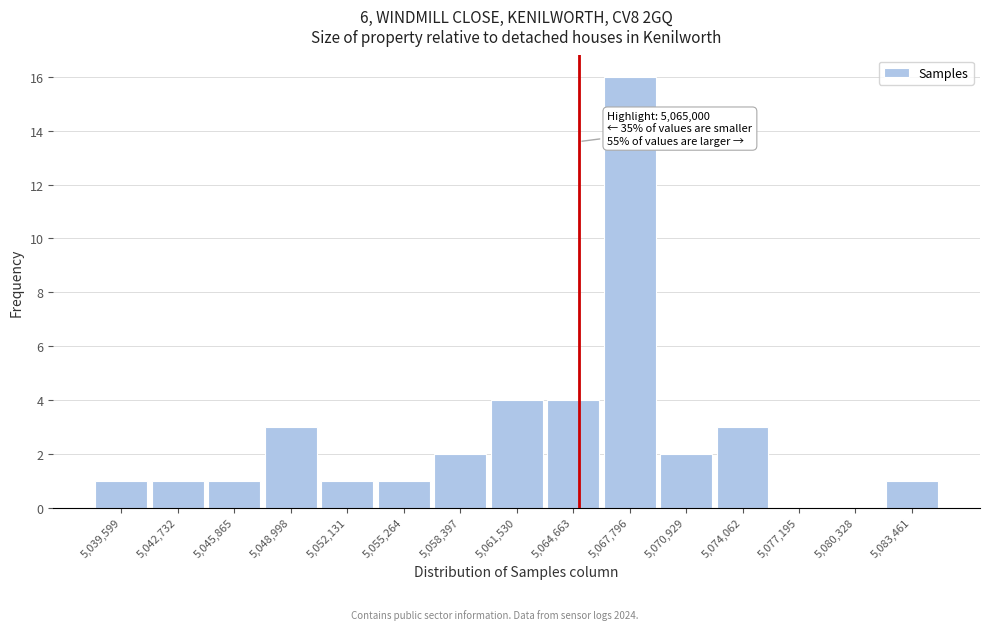

Over which range of the x-axis is the bar tallest?

5066000 to 5069500